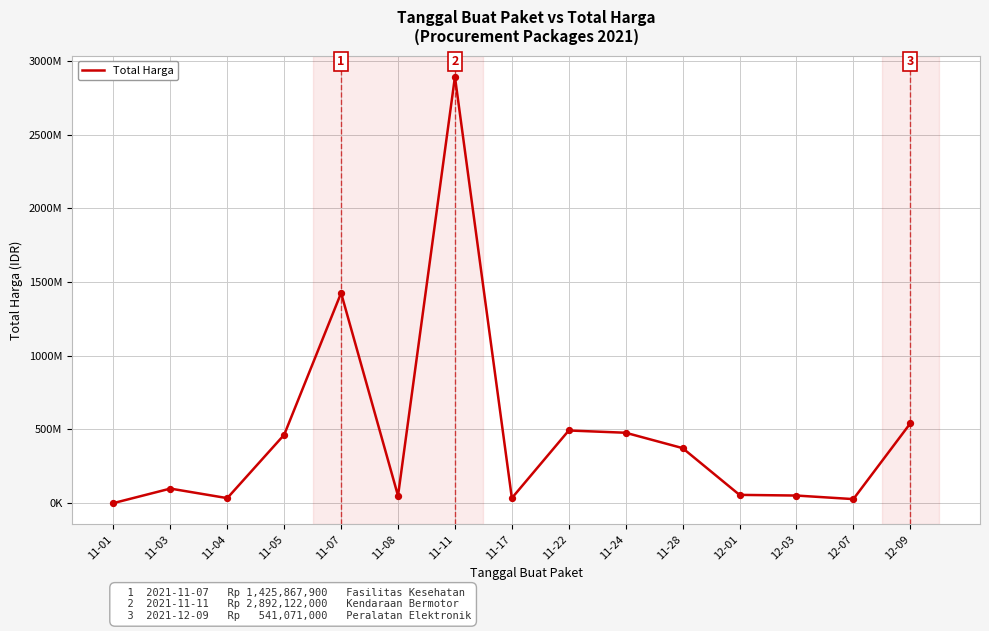

Between 11-28 and 11-03, which is larger?

11-28